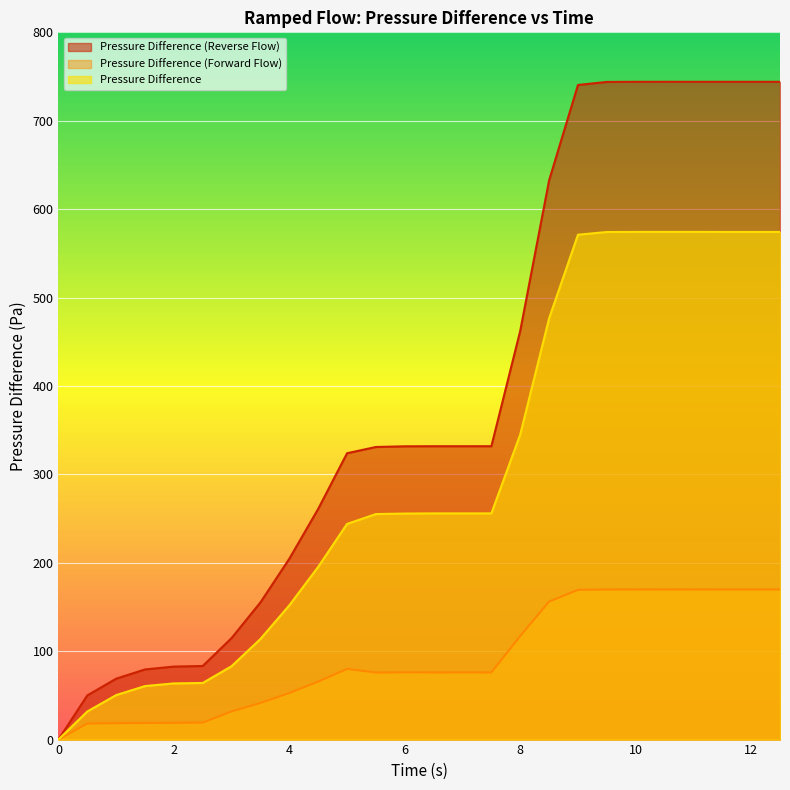

The value of Pressure Difference (Forward Flow) at 5 is 79.9. True or false?

True